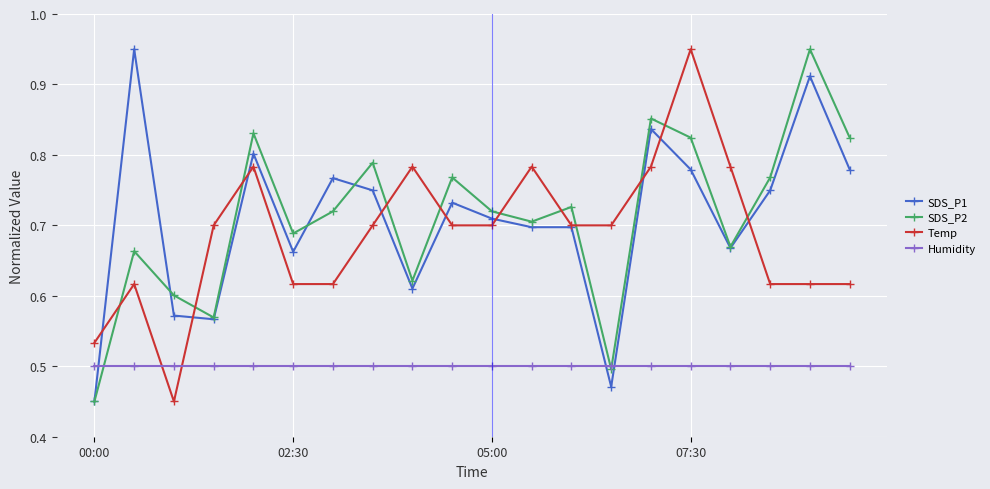

Count the number of categories in the chart.

20